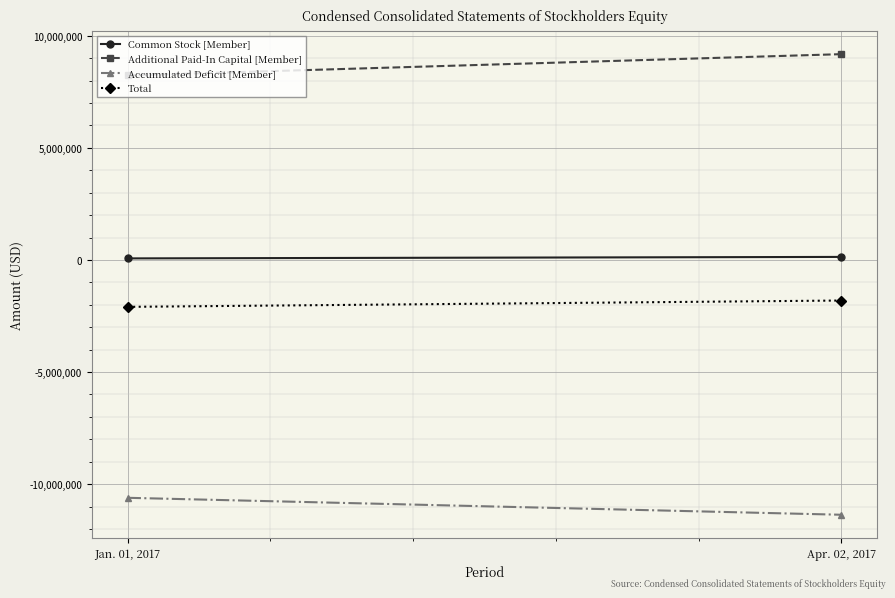

At which label does Common Stock [Member] reach its peak?

Apr. 02, 2017